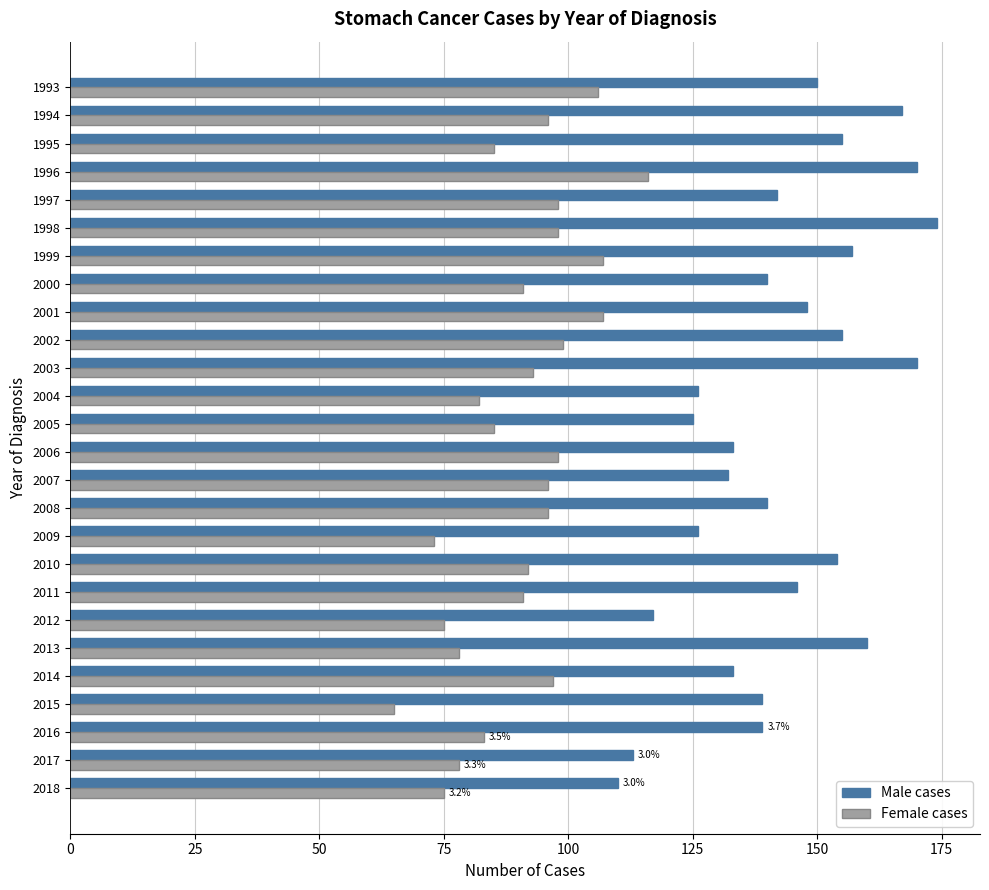

Which category has the highest value in the Female cases series?

1996